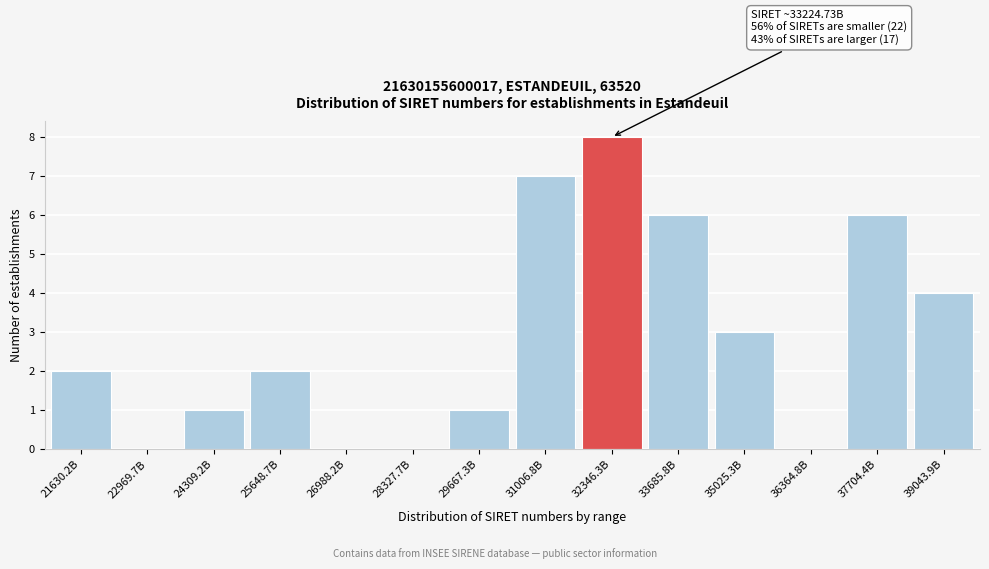

Reading left to right, list all the values displayed in this chart.

21630.2B=2	22969.7B=0	24309.2B=1	25648.7B=2	26988.2B=0	28327.7B=0	29667.3B=1	31006.8B=7	32346.3B=8	33685.8B=6	35025.3B=3	36364.8B=0	37704.4B=6	39043.9B=4